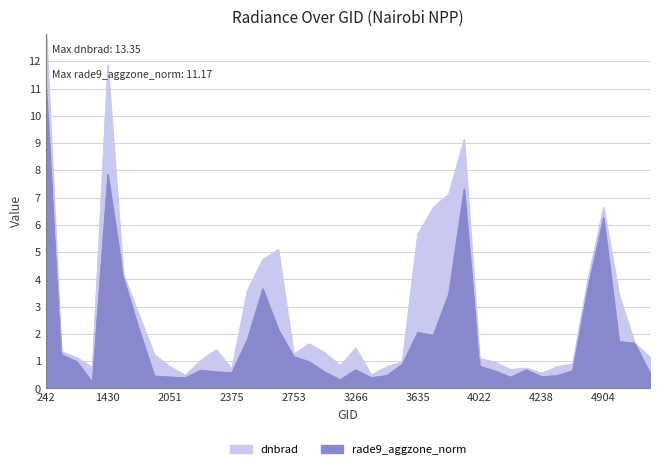

What is the difference between the rade9_aggzone_norm values at 5120 and 413?

0.4